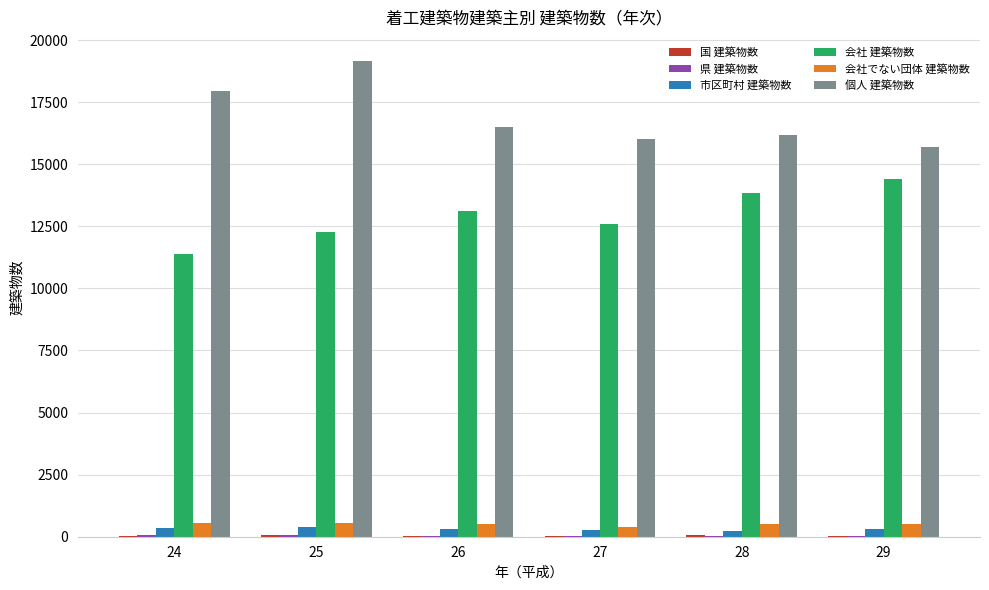

Which series has the largest total across all categories?

個人 建築物数